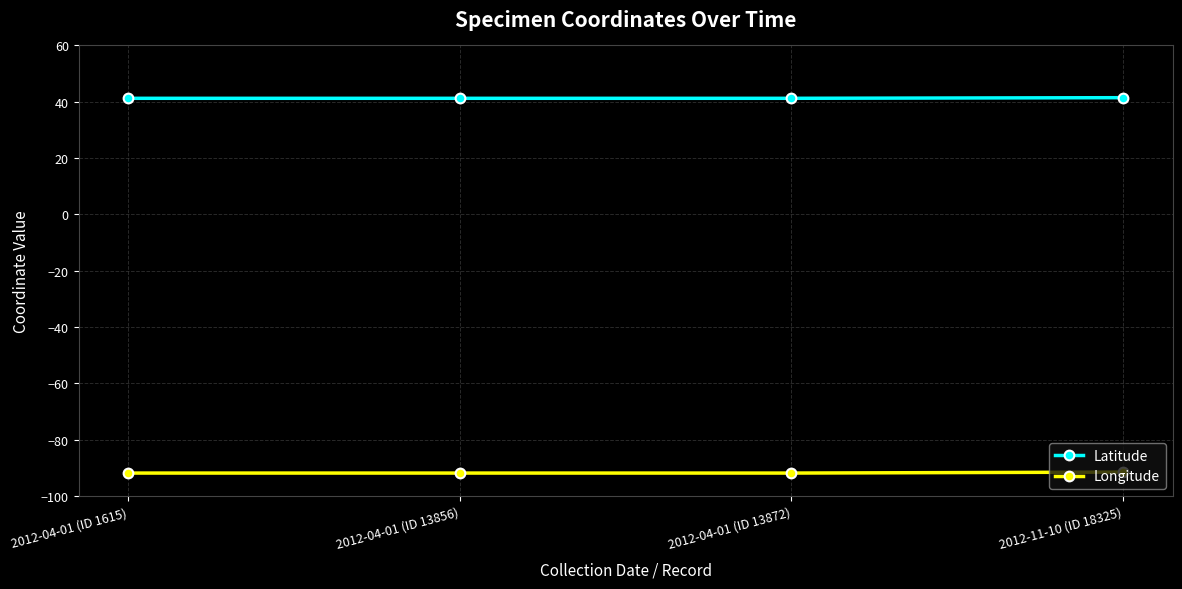

What is the average value of the Latitude series?

41.3